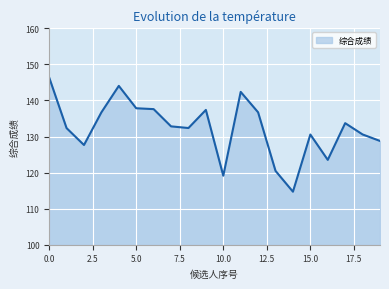

What is the greatest value displayed?

146.4